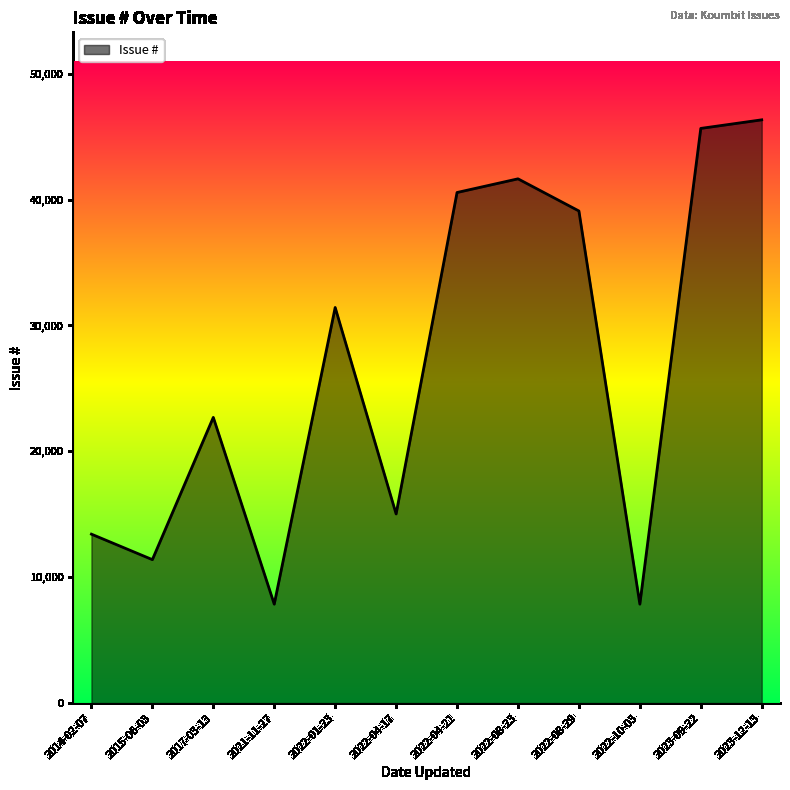

What is the ratio of the value at 2022-10-03 to the value at 2021-11-27?

1.0